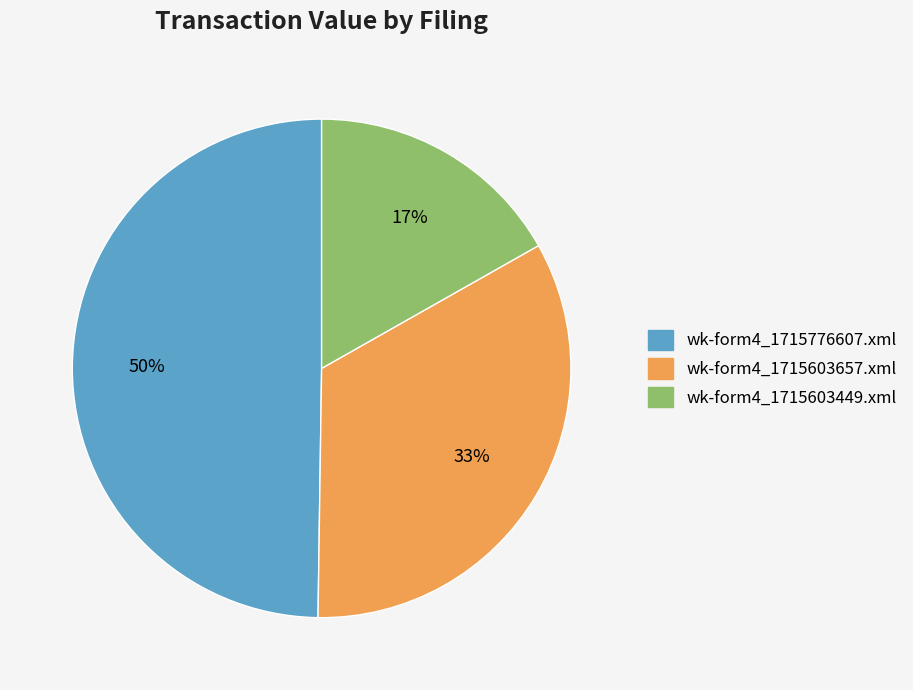

Which category has the biggest portion of the pie?

wk-form4_1715776607.xml